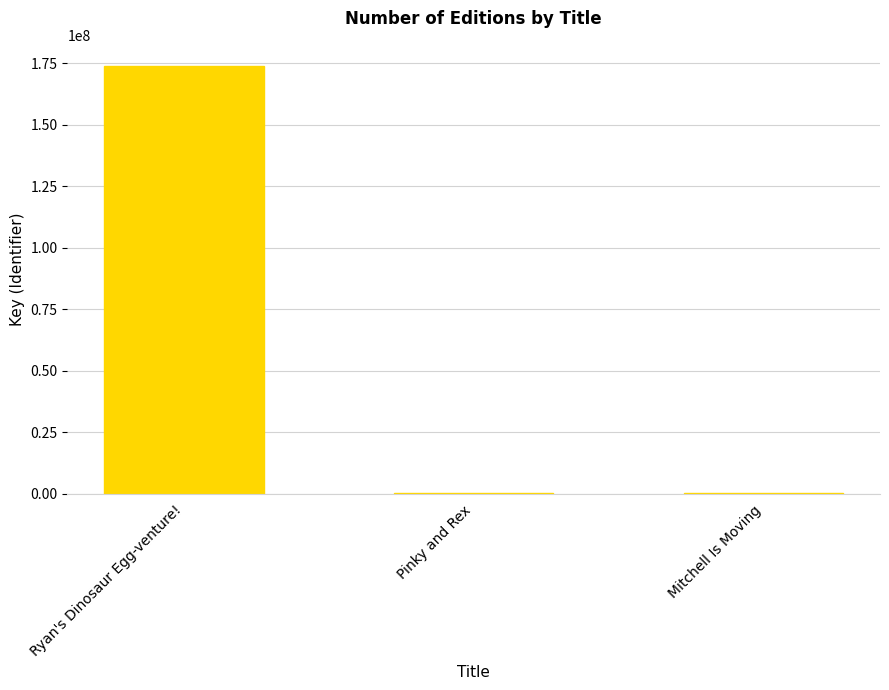

Where does the data first go above 331875?

Ryan's Dinosaur Egg-venture!